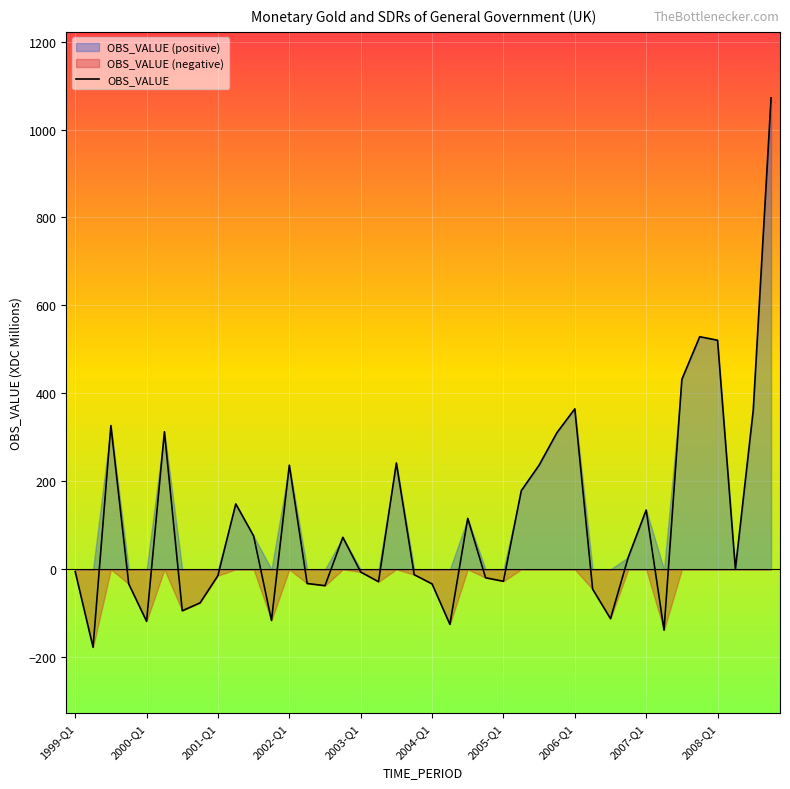

How many lines are shown in the chart?

1